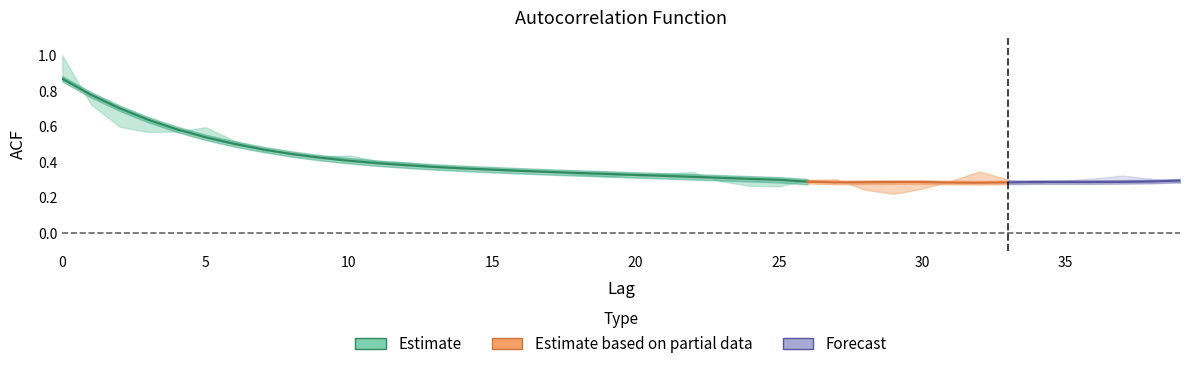

Reading right to left, transcribe all the data shown in this chart.

acf_shown: 39=0.3	38=0.3	37=0.3	36=0.3	35=0.3	34=0.3	33=0.3	32=0.3	31=0.3	30=0.2	29=0.2	28=0.2	27=0.3	26=0.3	25=0.3	24=0.3	23=0.3	22=0.3	21=0.3	20=0.3	19=0.3	18=0.3	17=0.3	16=0.4	15=0.4	14=0.4	13=0.4	12=0.4	11=0.4	10=0.4	9=0.4	8=0.4	7=0.5	6=0.5	5=0.6	4=0.6	3=0.6	2=0.6	1=0.7	0=1.0
acf_shown_smooth: 39=0.3	38=0.3	37=0.3	36=0.3	35=0.3	34=0.3	33=0.3	32=0.3	31=0.3	30=0.3	29=0.3	28=0.3	27=0.3	26=0.3	25=0.3	24=0.3	23=0.3	22=0.3	21=0.3	20=0.3	19=0.3	18=0.3	17=0.3	16=0.3	15=0.4	14=0.4	13=0.4	12=0.4	11=0.4	10=0.4	9=0.4	8=0.4	7=0.5	6=0.5	5=0.5	4=0.6	3=0.6	2=0.7	1=0.8	0=0.9